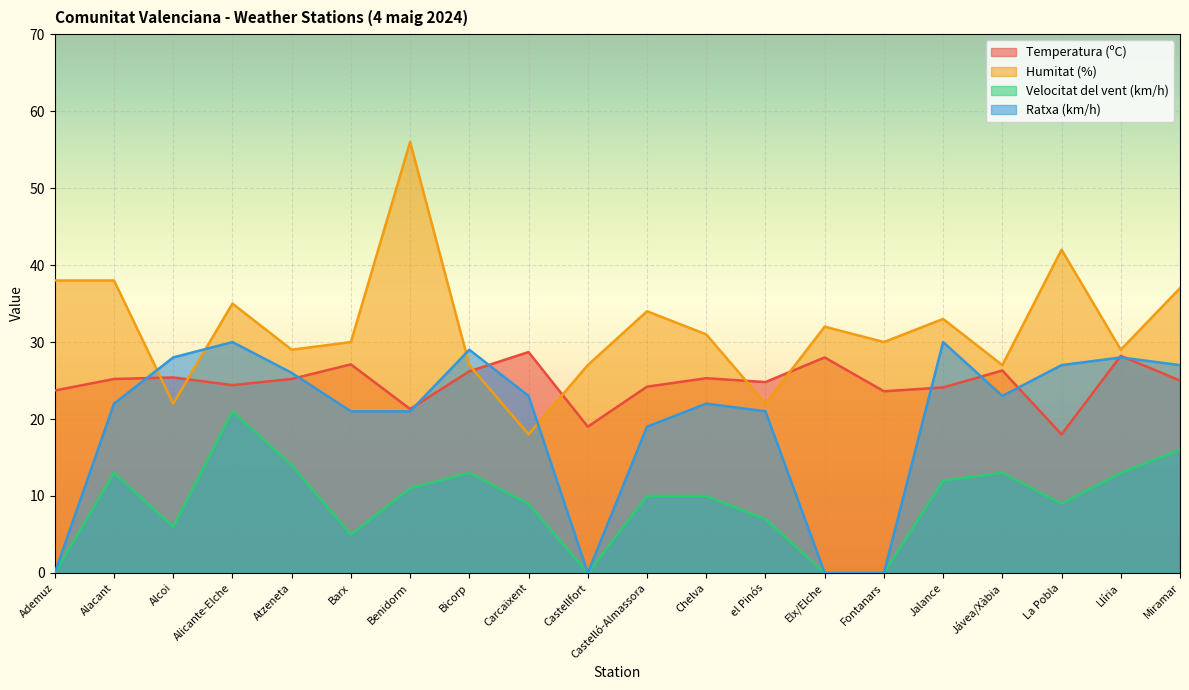

Reading right to left, list all the values displayed in this chart.

Temperatura (ºC): Miramar=25.0	Llíria=28.2	La Pobla=18.0	Jávea/Xàbia=26.3	Jalance=24.1	Fontanars=23.6	Elx/Elche=28.0	el Pinós=24.8	Chelva=25.3	Castelló-Almassora=24.2	Castellfort=19.0	Carcaixent=28.7	Bicorp=26.2	Benidorm=21.3	Barx=27.1	Atzeneta=25.2	Alicante-Elche=24.4	Alcoi=25.4	Alacant=25.2	Ademuz=23.7
Humitat (%): Miramar=37.0	Llíria=29.0	La Pobla=42.0	Jávea/Xàbia=27.0	Jalance=33.0	Fontanars=30.0	Elx/Elche=32.0	el Pinós=22.0	Chelva=31.0	Castelló-Almassora=34.0	Castellfort=27.0	Carcaixent=18.0	Bicorp=27.0	Benidorm=56.0	Barx=30.0	Atzeneta=29.0	Alicante-Elche=35.0	Alcoi=22.0	Alacant=38.0	Ademuz=38.0
Velocitat del vent (km/h): Miramar=16.0	Llíria=13.0	La Pobla=9.0	Jávea/Xàbia=13.0	Jalance=12.0	Fontanars=0.0	Elx/Elche=0.0	el Pinós=7.0	Chelva=10.0	Castelló-Almassora=10.0	Castellfort=0.0	Carcaixent=9.0	Bicorp=13.0	Benidorm=11.0	Barx=5.0	Atzeneta=14.0	Alicante-Elche=21.0	Alcoi=6.0	Alacant=13.0	Ademuz=0.0
Ratxa (km/h): Miramar=27.0	Llíria=28.0	La Pobla=27.0	Jávea/Xàbia=23.0	Jalance=30.0	Fontanars=0.0	Elx/Elche=0.0	el Pinós=21.0	Chelva=22.0	Castelló-Almassora=19.0	Castellfort=0.0	Carcaixent=23.0	Bicorp=29.0	Benidorm=21.0	Barx=21.0	Atzeneta=26.0	Alicante-Elche=30.0	Alcoi=28.0	Alacant=22.0	Ademuz=0.0